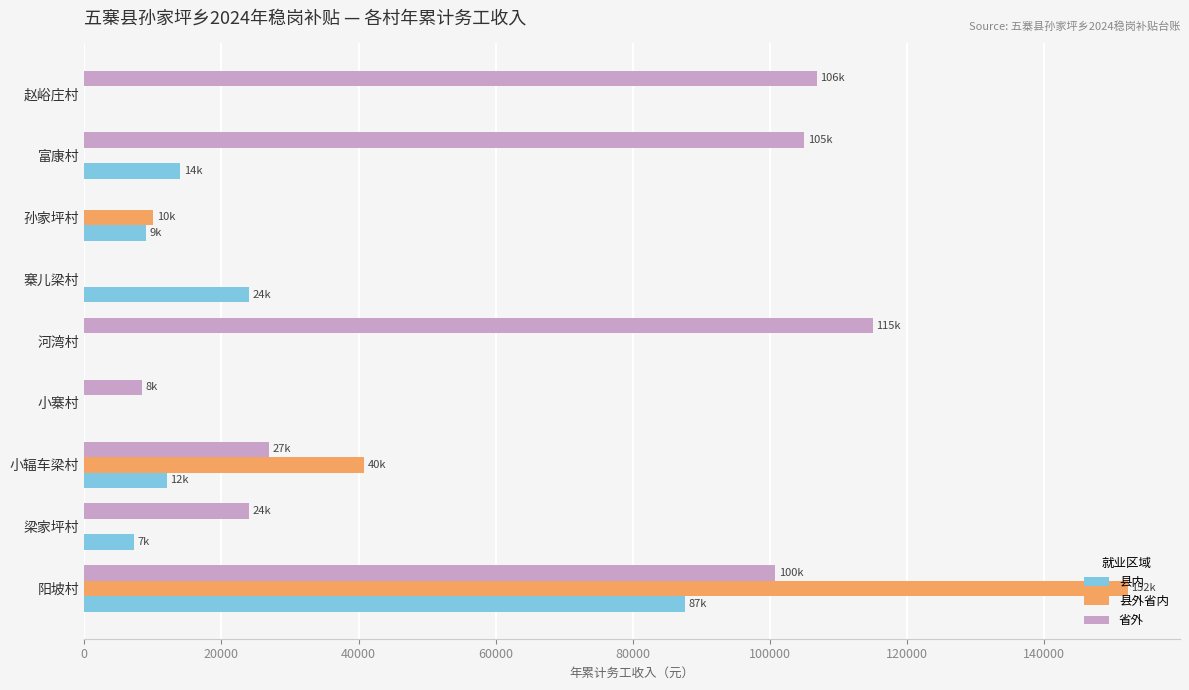

Between 寨儿梁村 and 赵峪庄村, which series saw the biggest shift?

省外